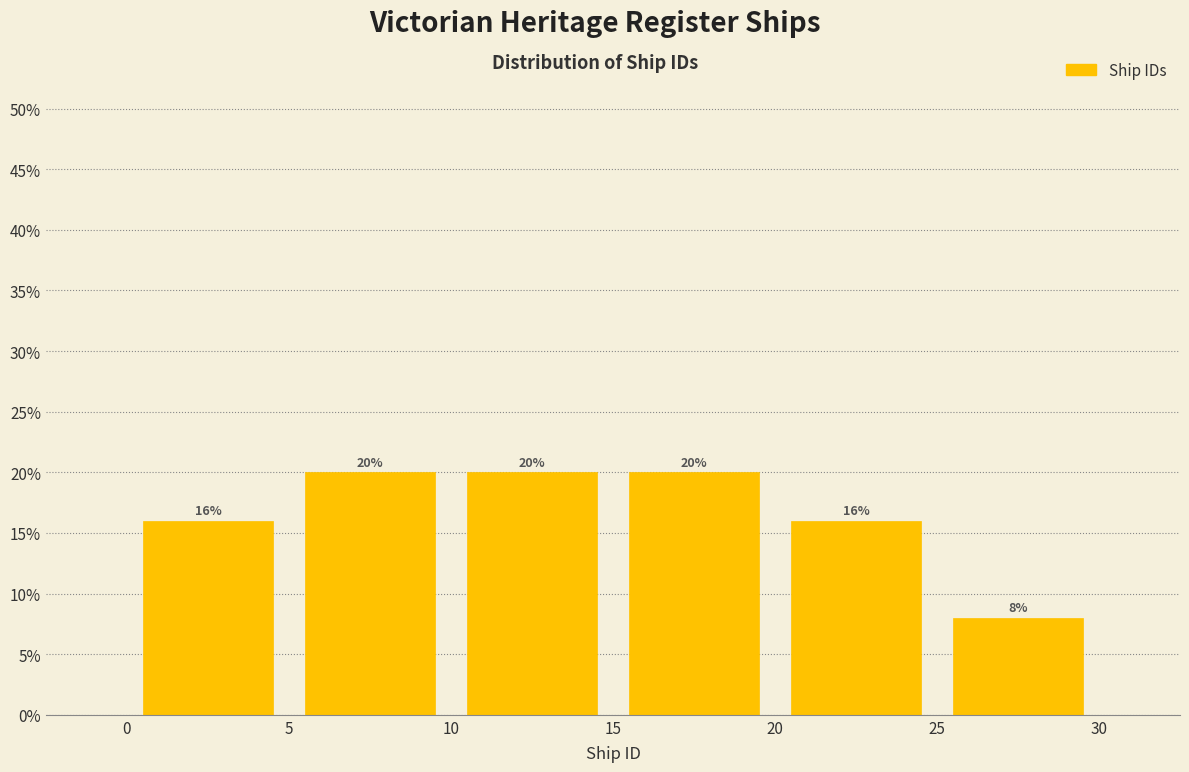

Reading left to right, list every bar in this chart as the range it spans on the x-axis followed by its height.

0 to 5: 16
5 to 10: 20
10 to 15: 20
15 to 20: 20
20 to 25: 16
25 to 30: 8